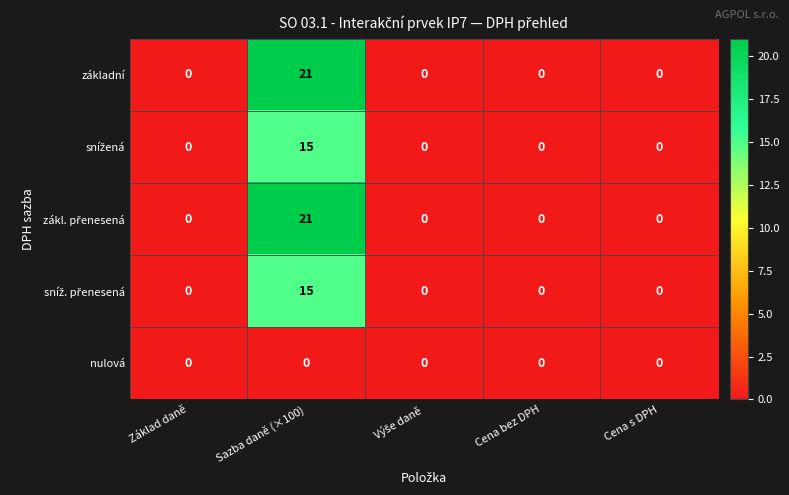

Is it true that nulová equals 0 at Sazba daně (×100)?

True